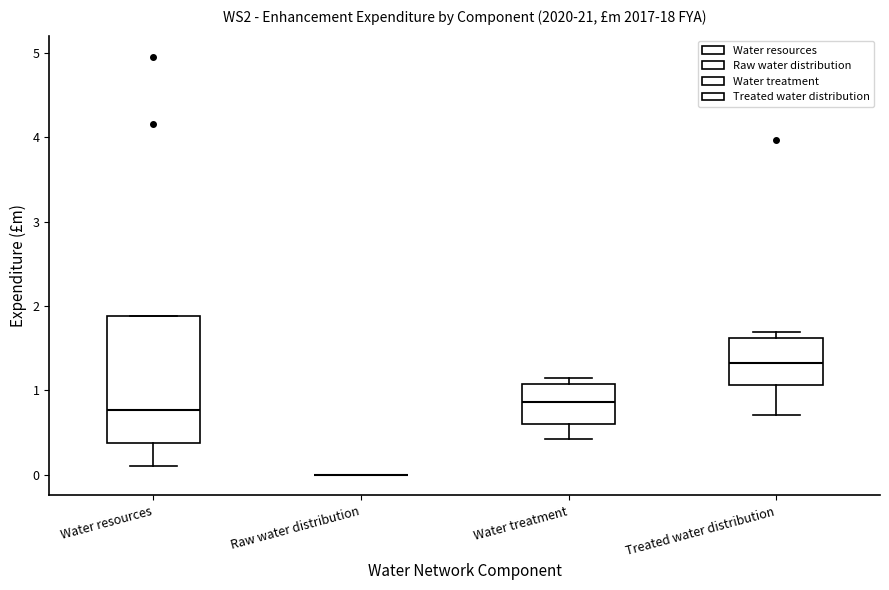

Reading left to right, read every box against the y-axis: the position of its median line, the range the box covers, and the ends of its whiskers. The values are not printed on the chart, so give them approximately, as read against the axis.

Water resources: median 0.8, box 0.4 to 1.9, whiskers 0.1 to 1.9
Raw water distribution: box collapsed to a line at 0.0, whiskers 0.0 to 0.0
Water treatment: median 0.9, box 0.6 to 1.1, whiskers 0.4 to 1.1 (just above the box's upper edge)
Treated water distribution: median 1.3, box 1.1 to 1.6, whiskers 0.7 to 1.7